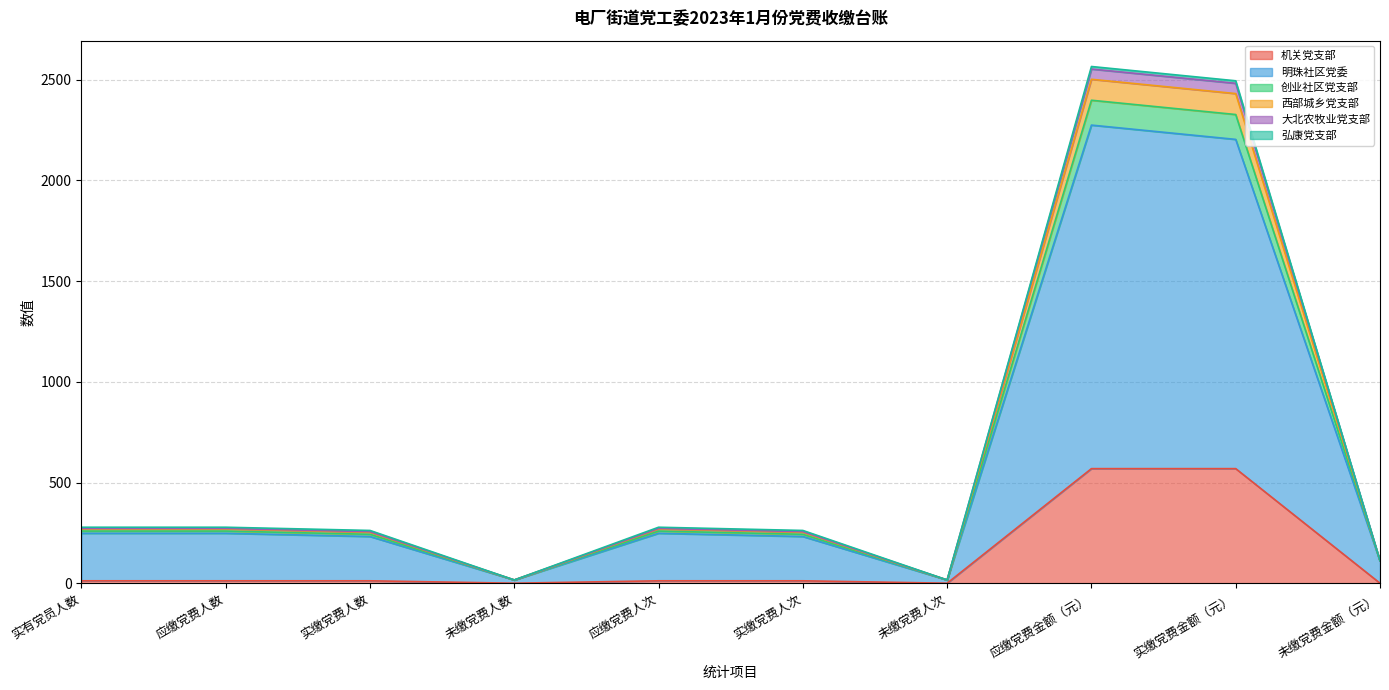

The 明珠社区党委 series shows 21.5 at 未缴党费人数. True or false?

False